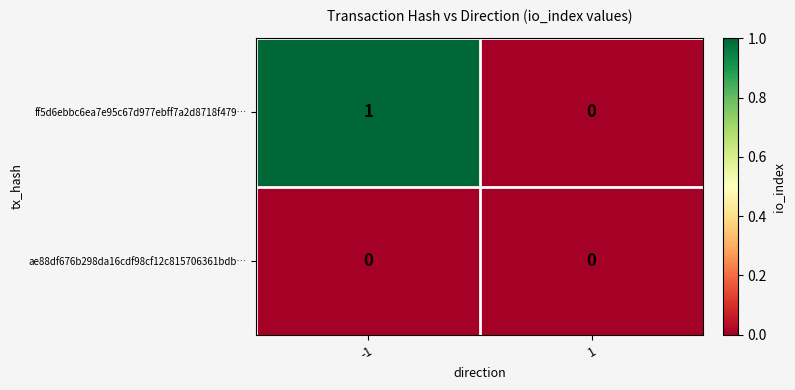

How many categories are shown in the chart?

2